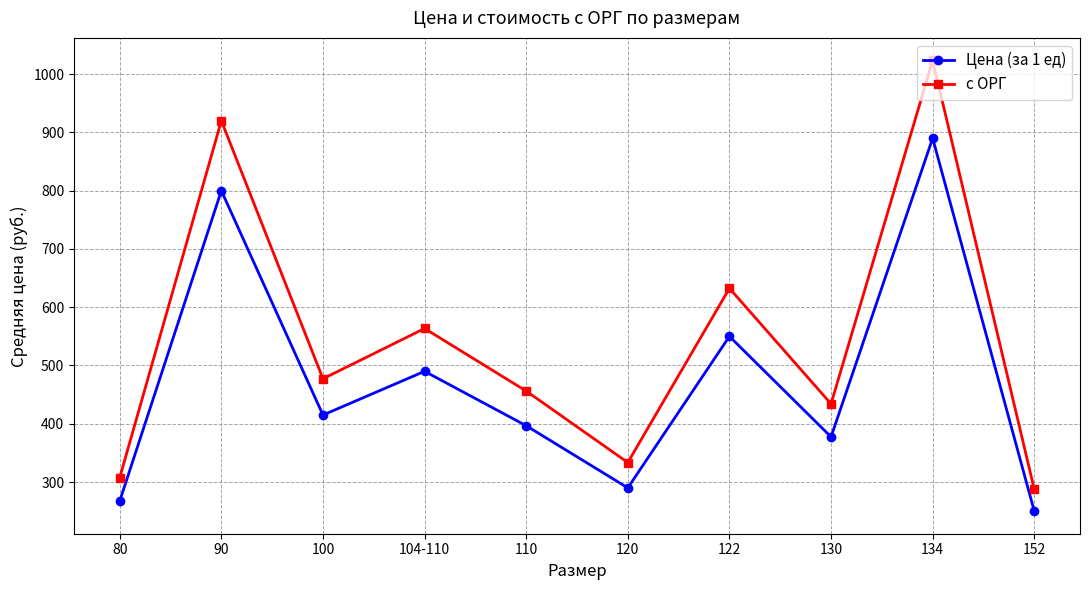

Between 100 and 152, which series saw the biggest shift?

с ОРГ